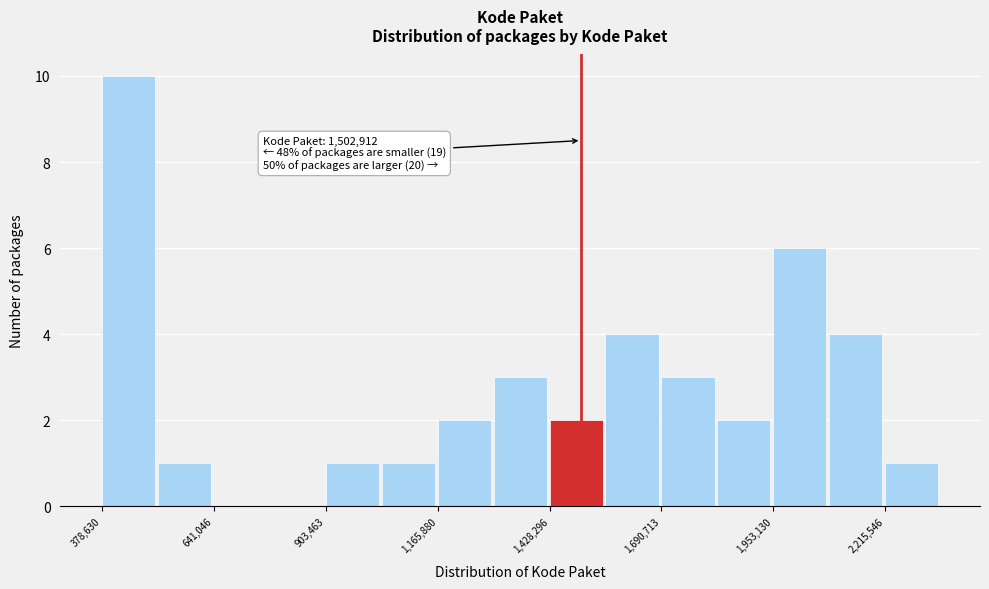

Around what value on the x-axis is the tallest bar? Give the approximate position of its centre, as read against the axis.

450000